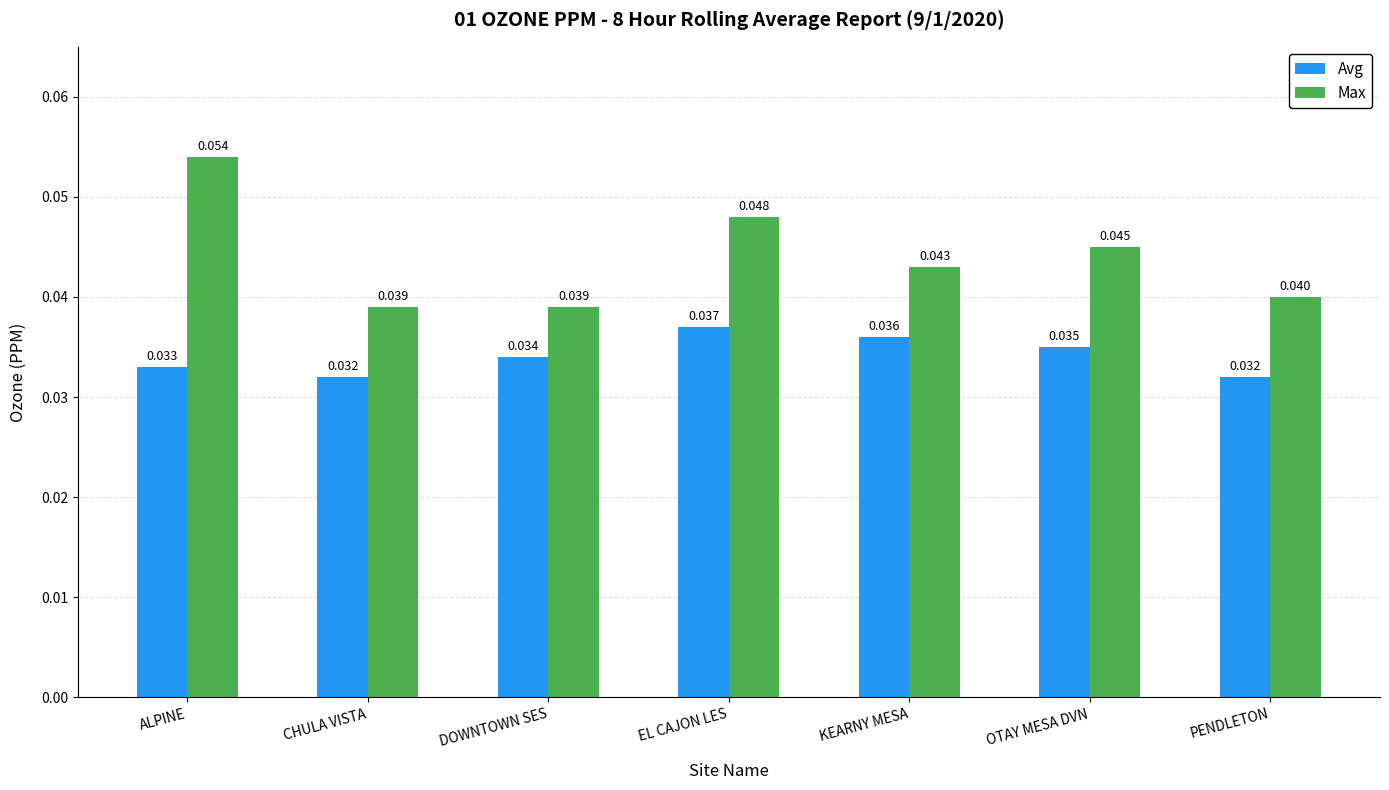

What is the sum of all Avg values?

0.2